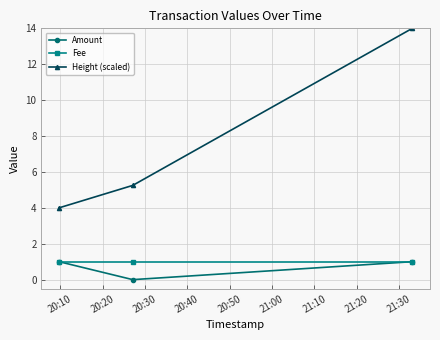

How many data points in Amount are less than 1?

1